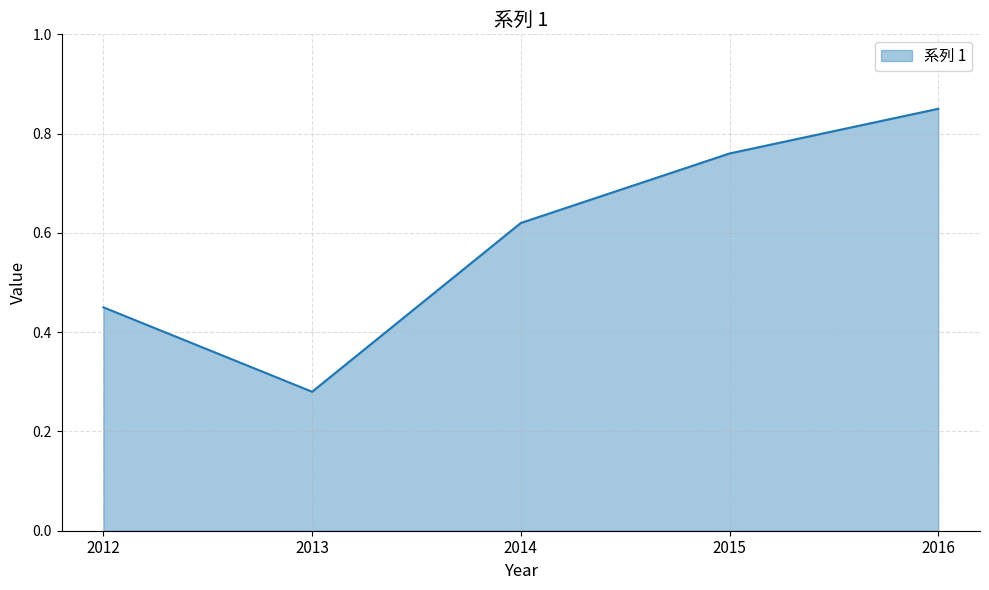

At which category does the data reach its first local valley?

2013